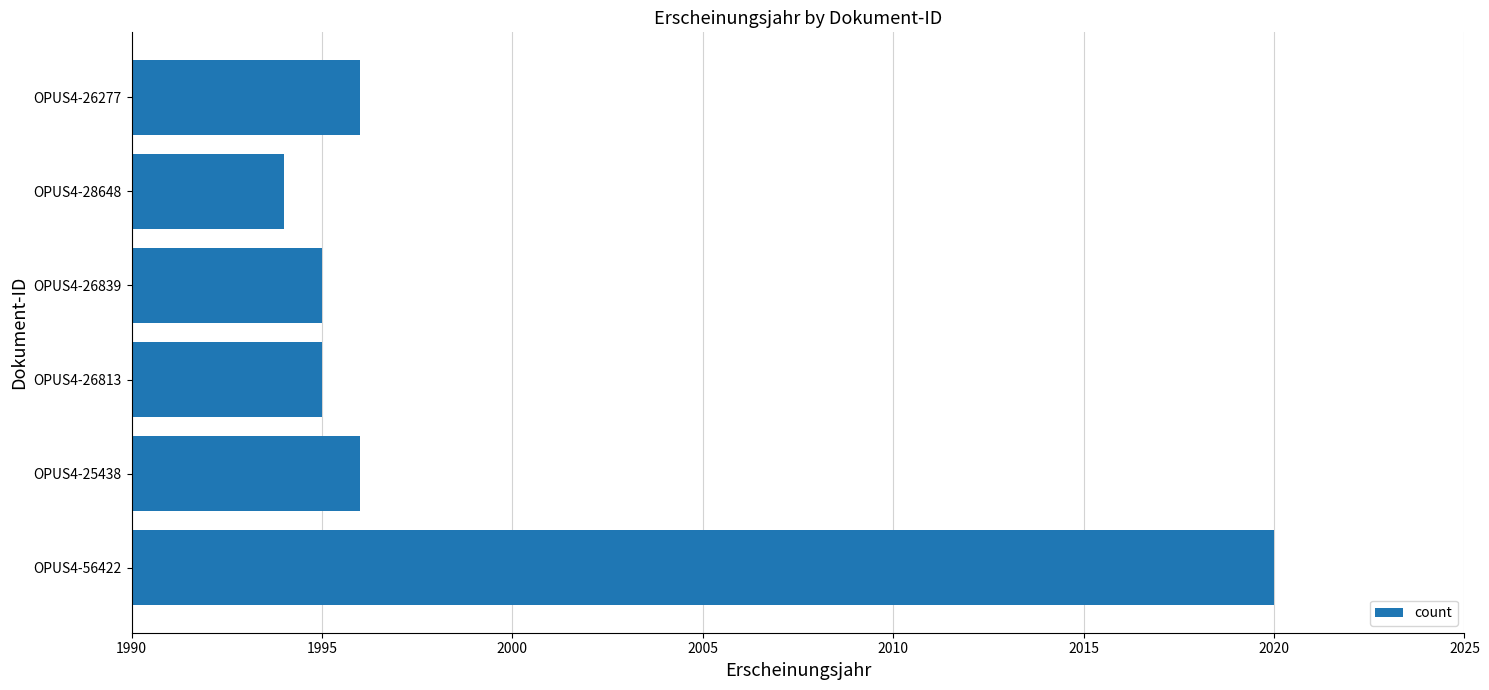

Which label corresponds to the smallest value in the chart?

OPUS4-28648